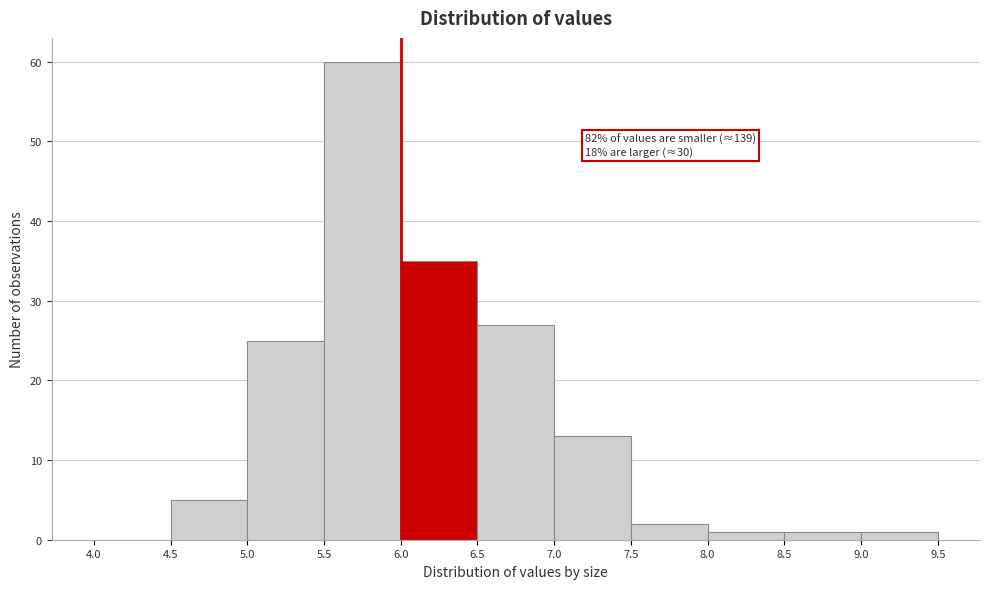

Over which range of the x-axis is the bar tallest?

5.5 to 6.0